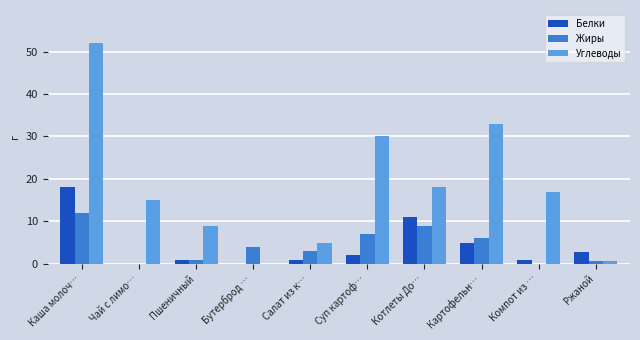

Reading right to left, extract all data points from this chart.

Белки: Ржаной=2.8	Компот из …=1.0	Картофельн…=5.0	Котлеты До…=11.0	Суп картоф…=2.0	Салат из к…=1.0	Бутерброд …=0.0	Пшеничный=1.0	Чай с лимо…=0.0	Каша молоч…=18.0
Жиры: Ржаной=0.6	Компот из …=0.0	Картофельн…=6.0	Котлеты До…=9.0	Суп картоф…=7.0	Салат из к…=3.0	Бутерброд …=4.0	Пшеничный=1.0	Чай с лимо…=0.0	Каша молоч…=12.0
Углеводы: Ржаной=0.6	Компот из …=17.0	Картофельн…=33.0	Котлеты До…=18.0	Суп картоф…=30.0	Салат из к…=5.0	Бутерброд …=0.0	Пшеничный=9.0	Чай с лимо…=15.0	Каша молоч…=52.0